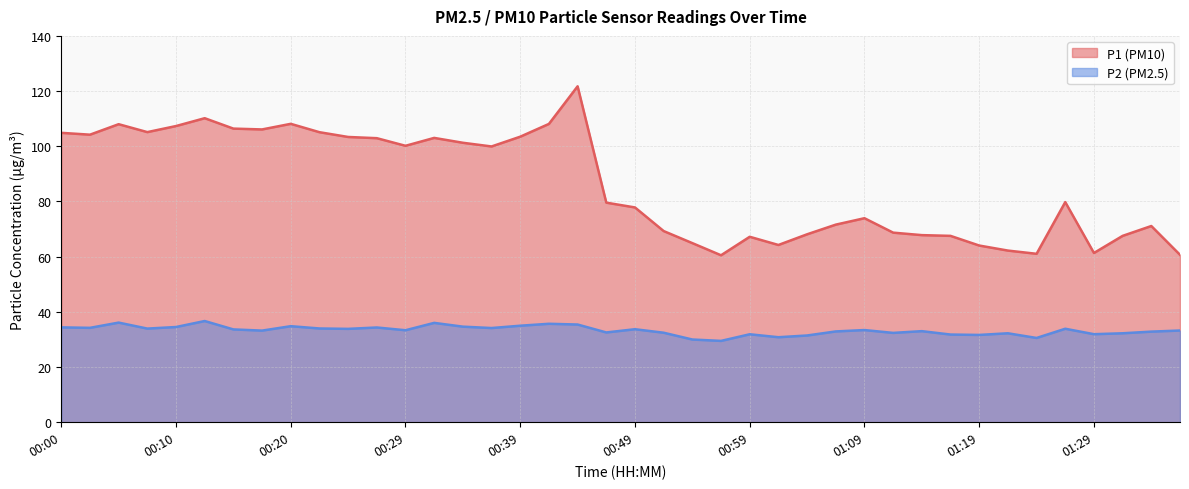

Reading left to right, what are all the values shown in this chart?

P1: 104.9	104.2	108.0	105.1	107.3	110.2	106.4	106.1	108.1	105.1	103.4	102.9	100.2	103.0	101.3	99.9	103.5	108.1	121.7	79.6	77.8	69.3	64.9	60.5	67.2	64.2	68.1	71.6	73.9	68.7	67.8	67.5	64.0	62.2	61.0	79.8	61.3	67.5	71.1	60.7
P2: 34.4	34.2	36.1	33.9	34.5	36.7	33.6	33.2	34.8	34.0	33.8	34.3	33.3	36.0	34.6	34.1	35.0	35.7	35.4	32.5	33.7	32.4	30.0	29.5	31.9	30.8	31.4	32.9	33.4	32.4	33.0	31.8	31.6	32.2	30.5	33.9	31.9	32.2	32.8	33.2